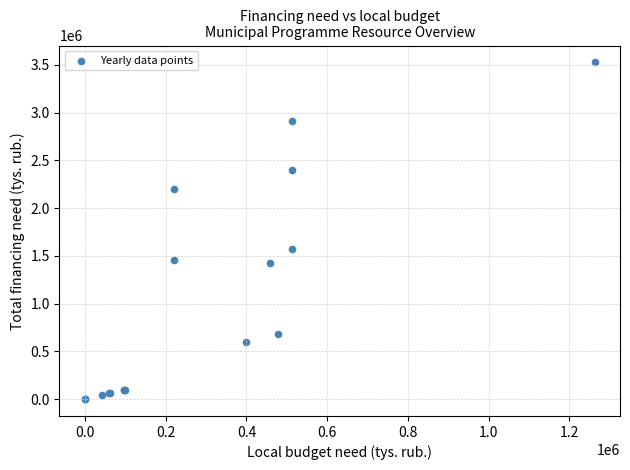

What Y value in the scatter plot is closest to 1762882?

1567049.0